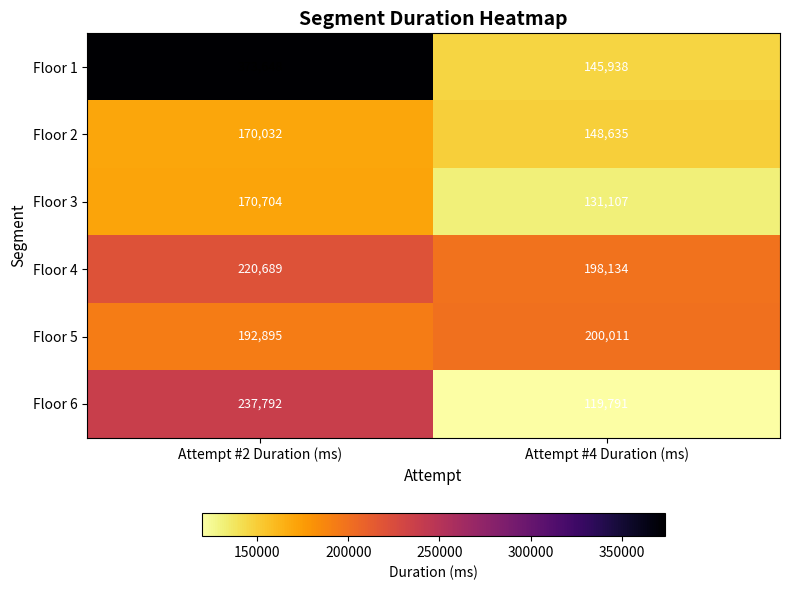

Which series has the largest total across all categories?

Floor 1